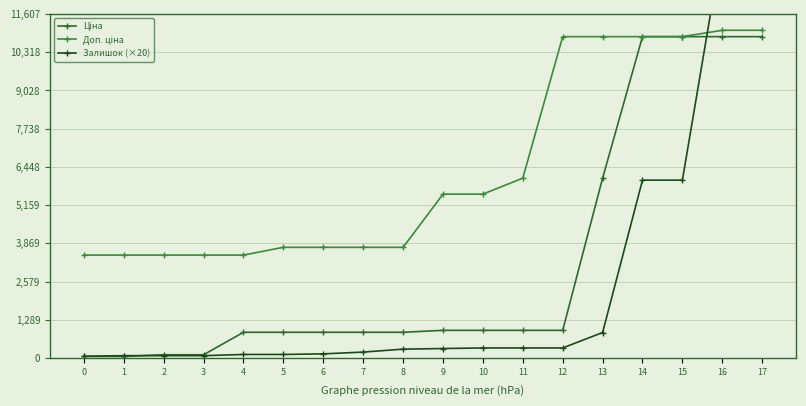

True or false: Ціна and Залишок (×20) cross at least once.

True